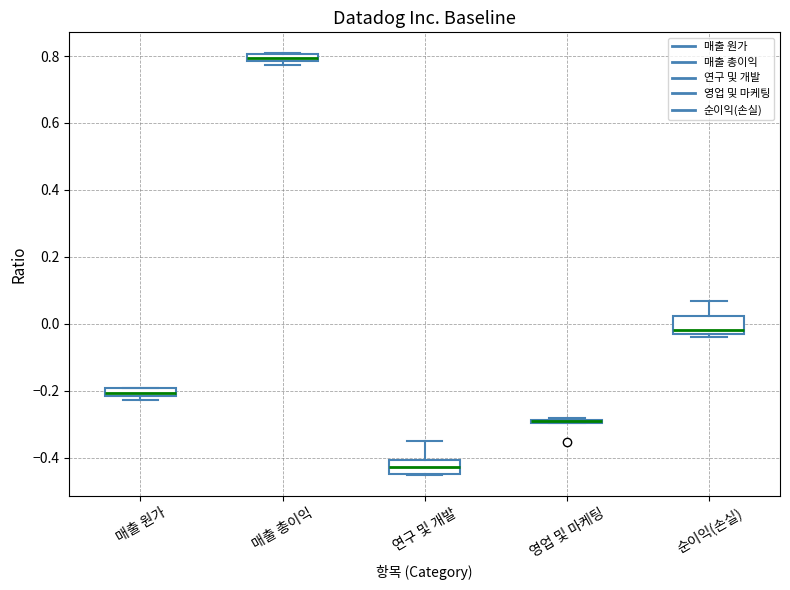

Where does the median line of the box for 연구 및 개발 sit on the y-axis? The values are not printed on the chart, so give them approximately, as read against the axis.

-0.42